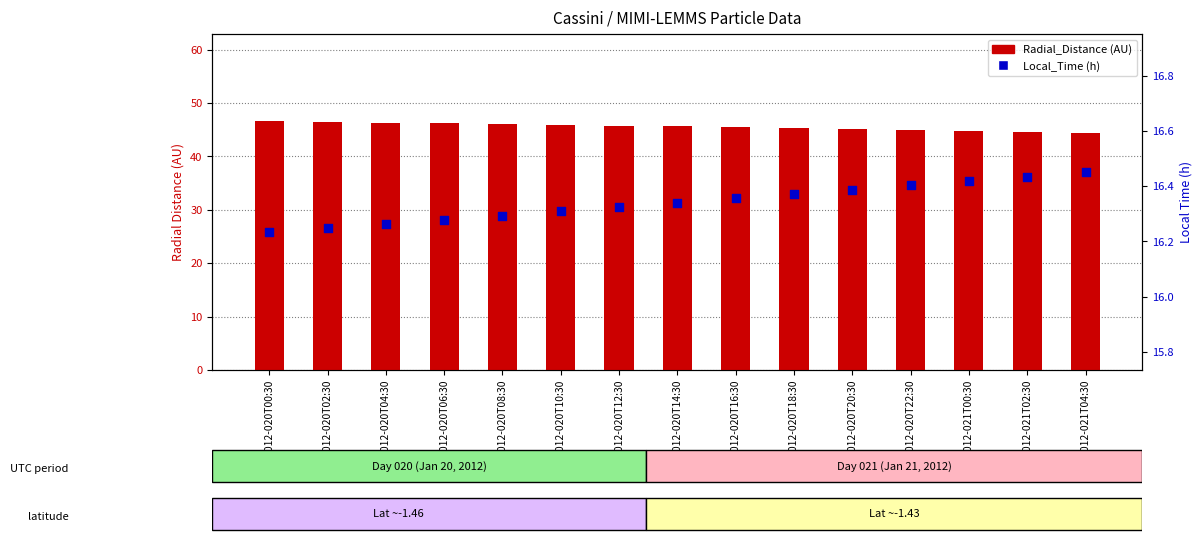

Which series reaches the minimum Y coordinate?

Local_Time